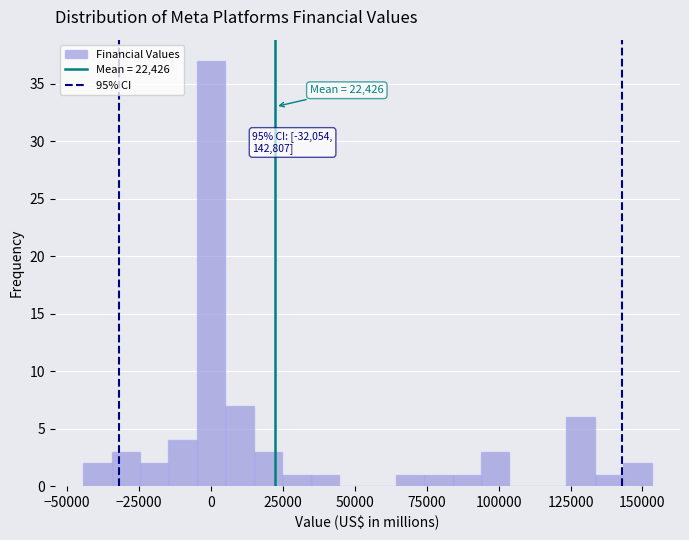

Around what value on the x-axis is the tallest bar? Give the approximate position of its centre, as read against the axis.

0